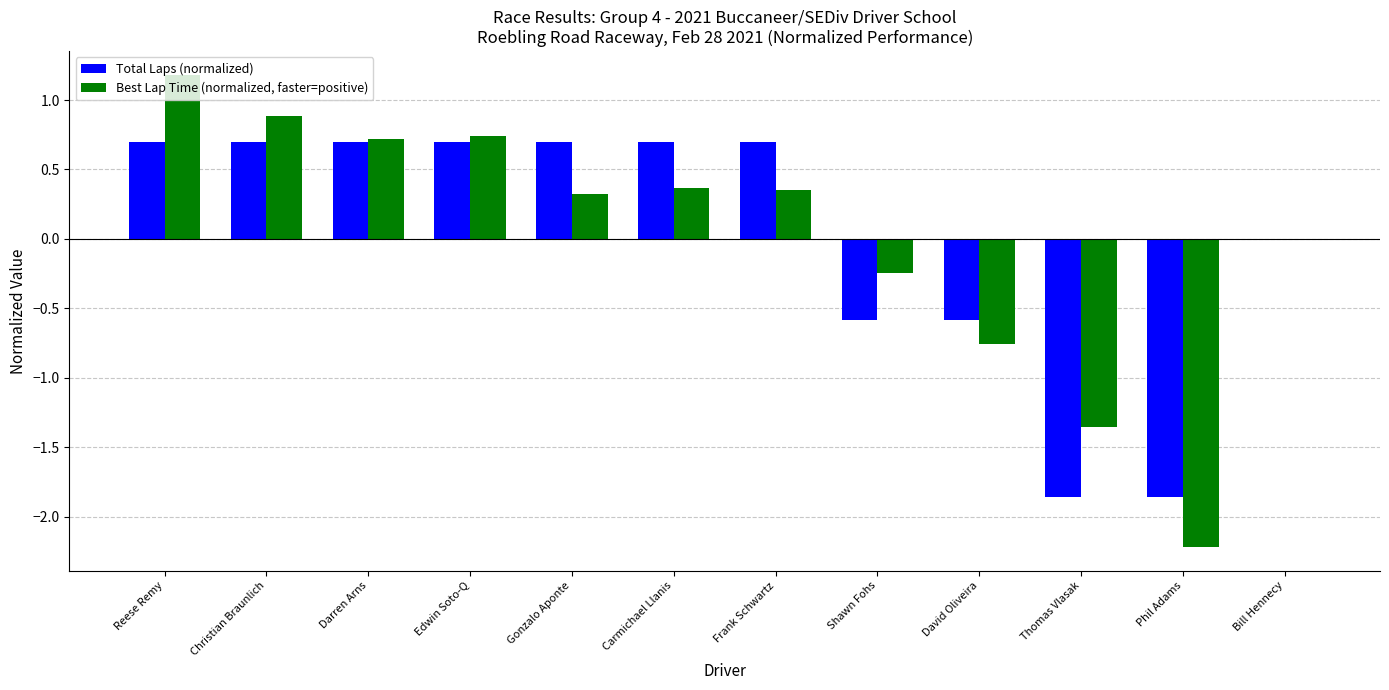

What is the greatest value displayed?

1.2